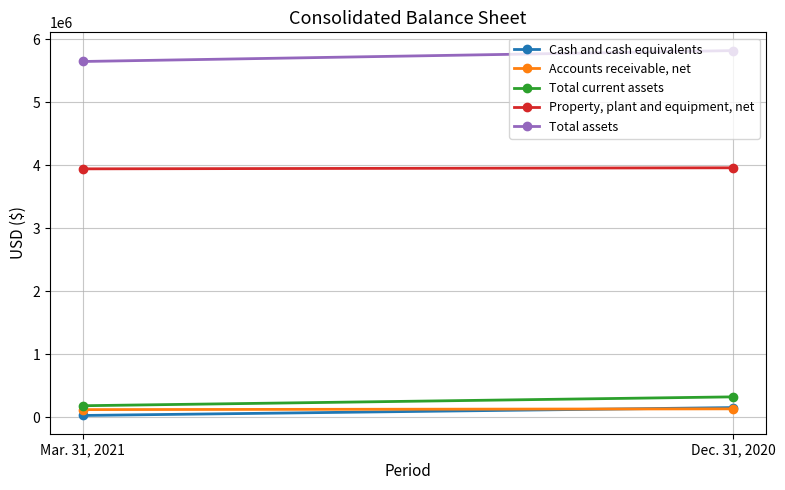

What is the spread (max minus min) of values at Mar. 31, 2021?

5615626